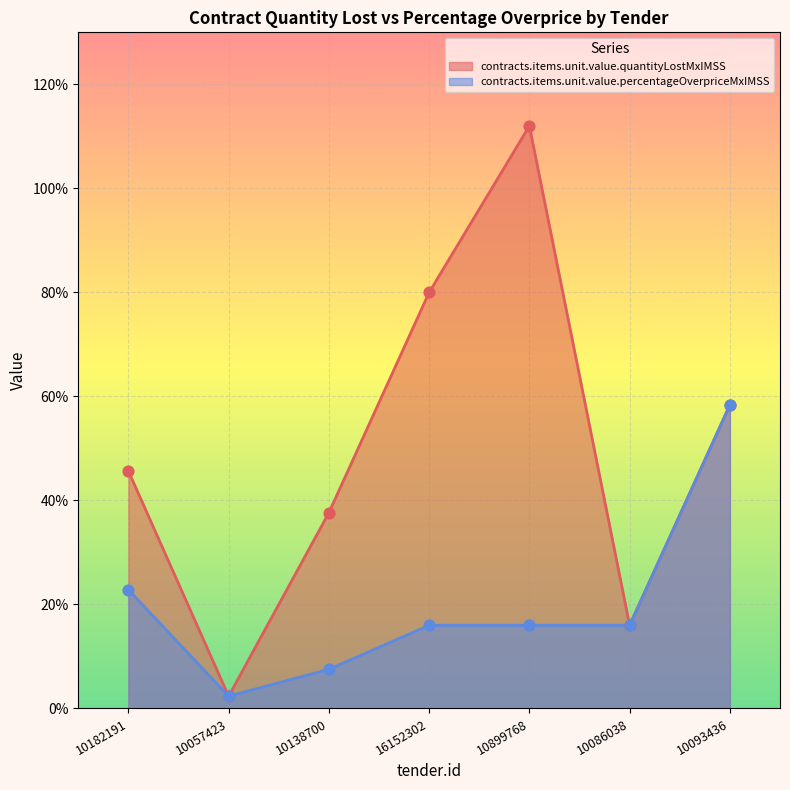

What is the total value across all series at 10086038?

0.3